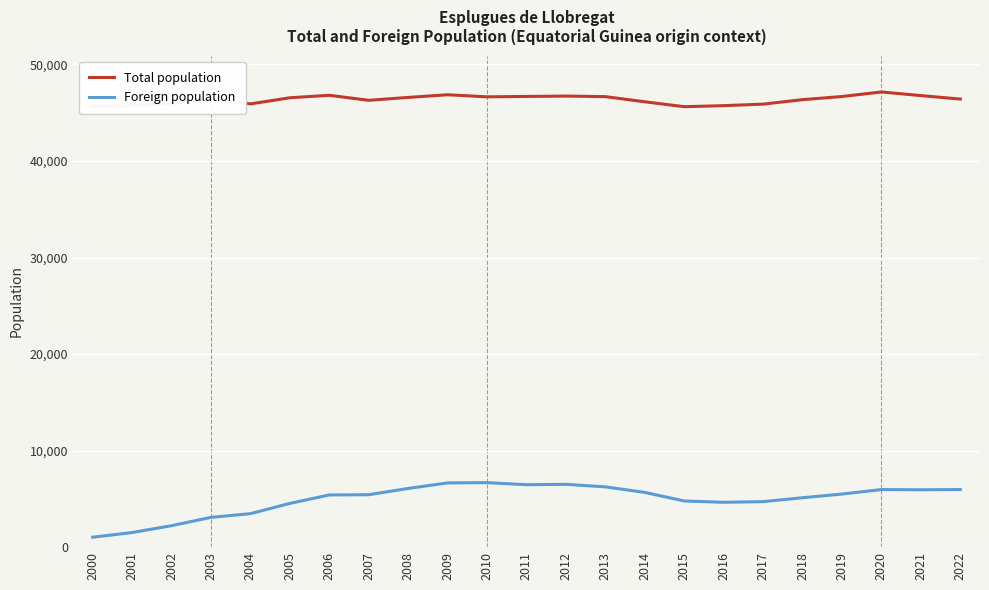

Rank the series at 2016 from highest to lowest value.

Total population, Foreign population